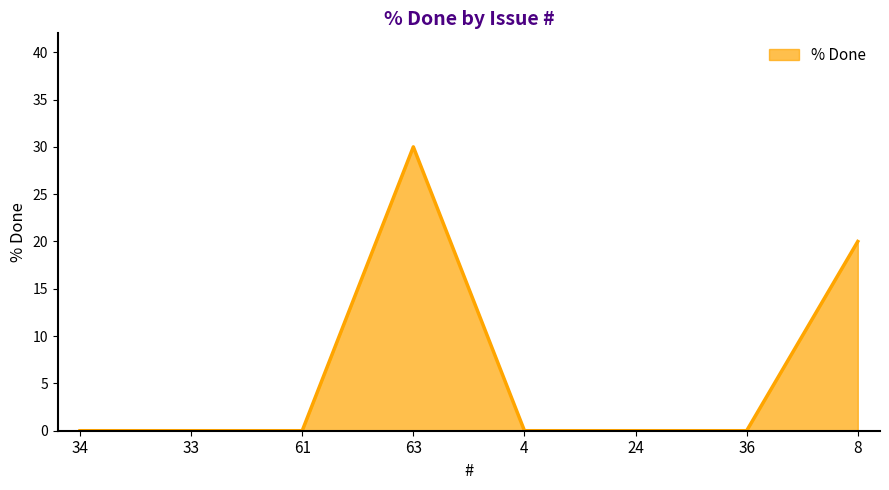

How many lines are shown in the chart?

1